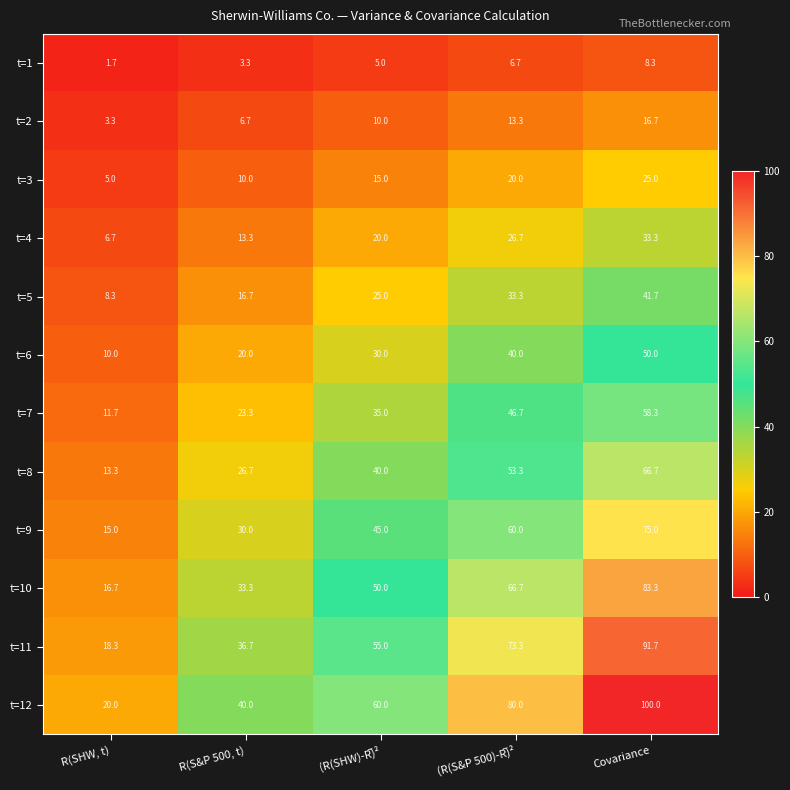

Which category has the lowest value across all series?

R(SHW, t)